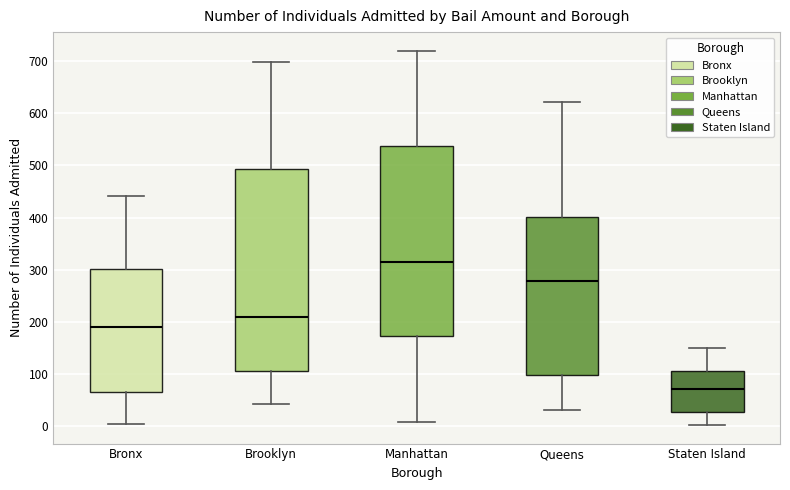

Reading left to right, transcribe this box plot: for each box, give where its median line is, the range the box spans, and where its two whiskers end, as read against the y-axis. The values are not printed on the chart, so give them approximately, as read against the axis.

Bronx: median 190, box 70 to 300, whiskers 0 to 440
Brooklyn: median 210, box 110 to 490, whiskers 40 to 700
Manhattan: median 310, box 170 to 540, whiskers 10 to 720
Queens: median 280, box 100 to 400, whiskers 30 to 620
Staten Island: median 70, box 30 to 110, whiskers 0 to 150